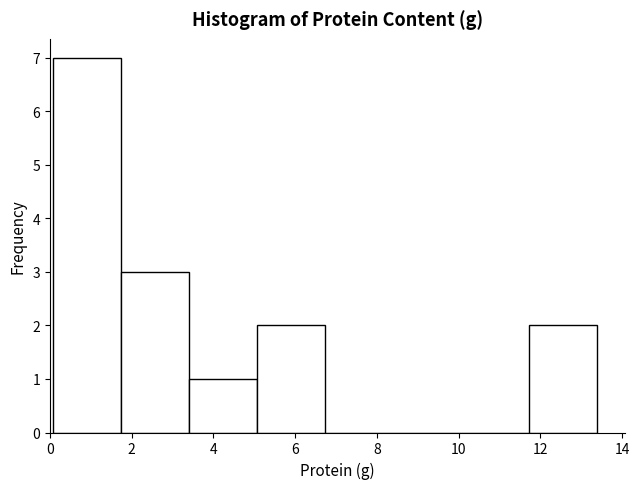

Reading left to right, transcribe this chart: for each bar, give the range it covers on the x-axis and its height. Neither the bar edges nor the heights are printed on the chart, so give them approximately, as read against the axes.

0.0 to 1.8: 7
1.8 to 3.4: 3
3.4 to 5.0: 1
5.0 to 6.8: 2
6.8 to 8.4: 0
8.4 to 10.0: 0
10.0 to 11.8: 0
11.8 to 13.4: 2